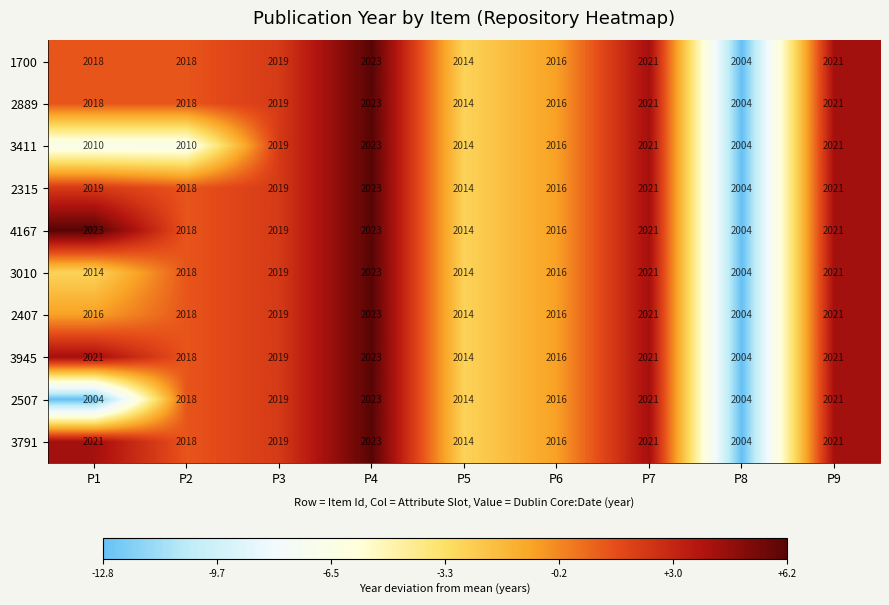

Which category has the lowest value in the 3791 series?

P8